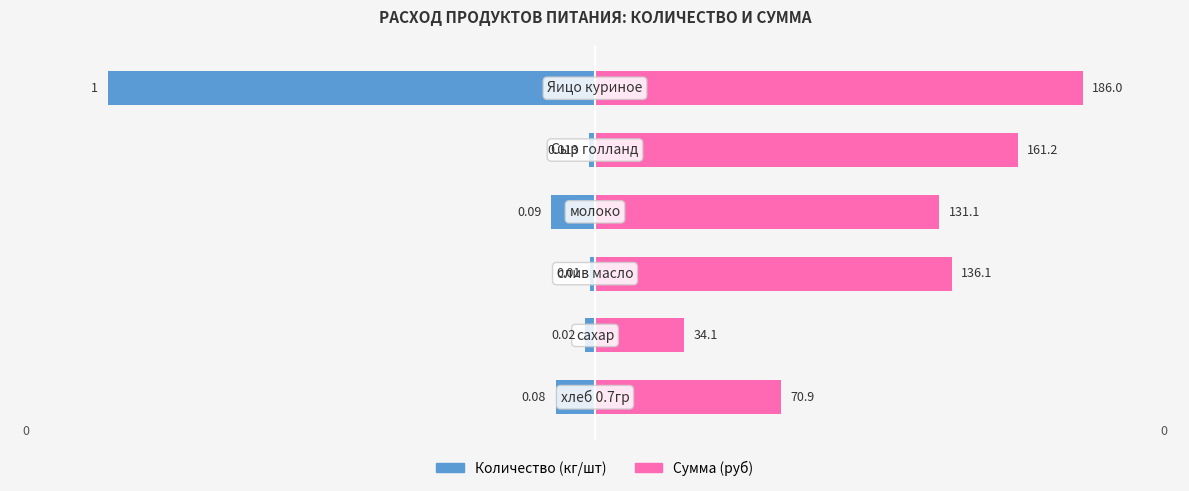

Between 3 and 5, which series saw the biggest shift?

Количество (кг/шт)